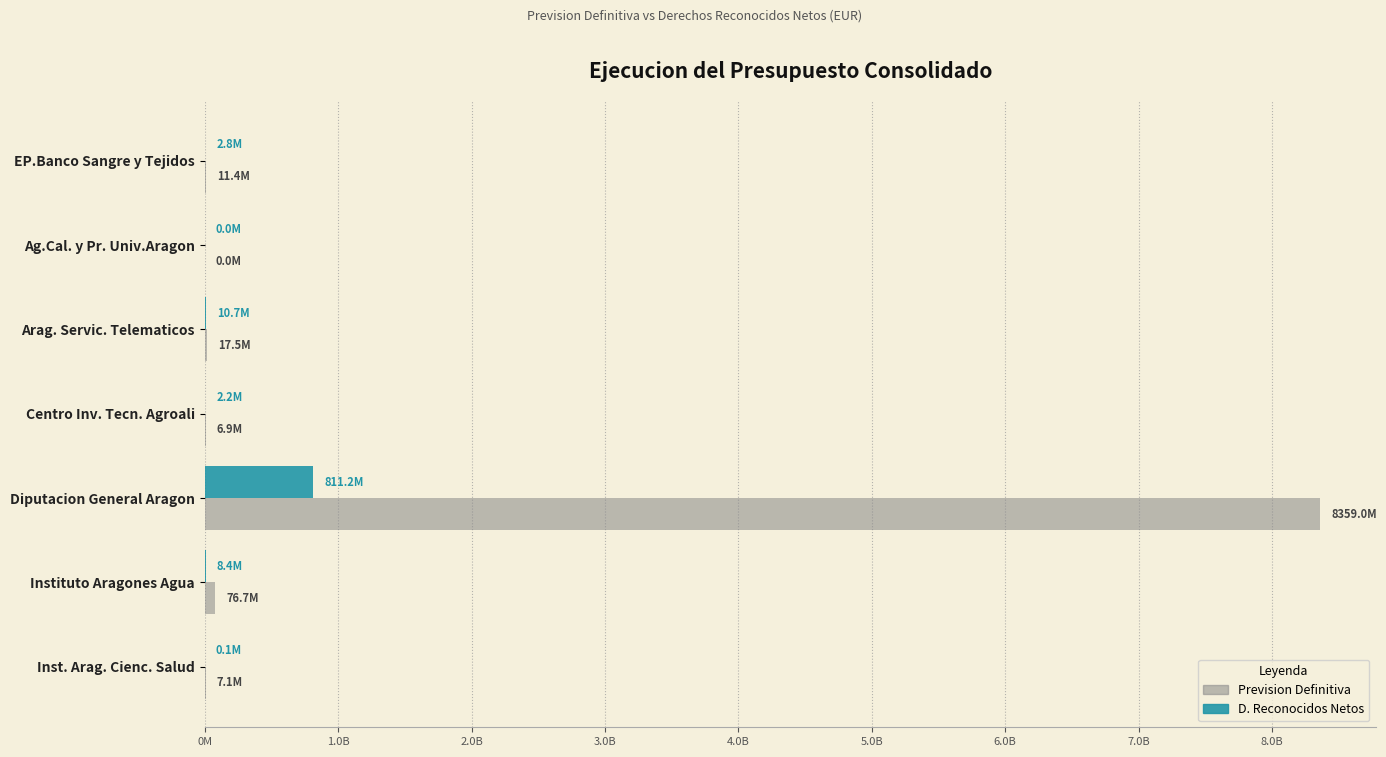

Which series has the largest total across all categories?

Prevision Definitiva